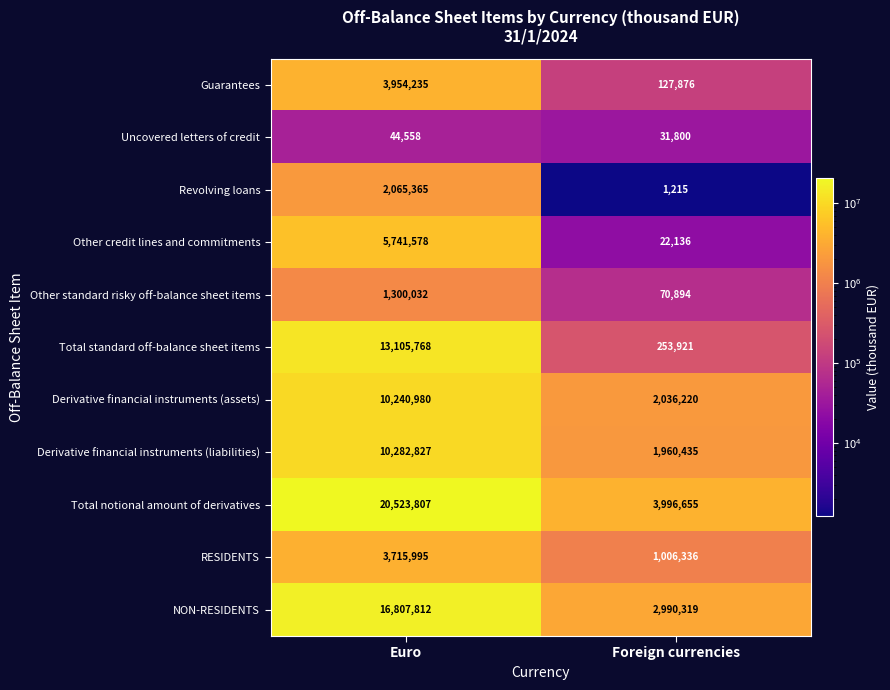

What is the sum of all RESIDENTS values?

4722331